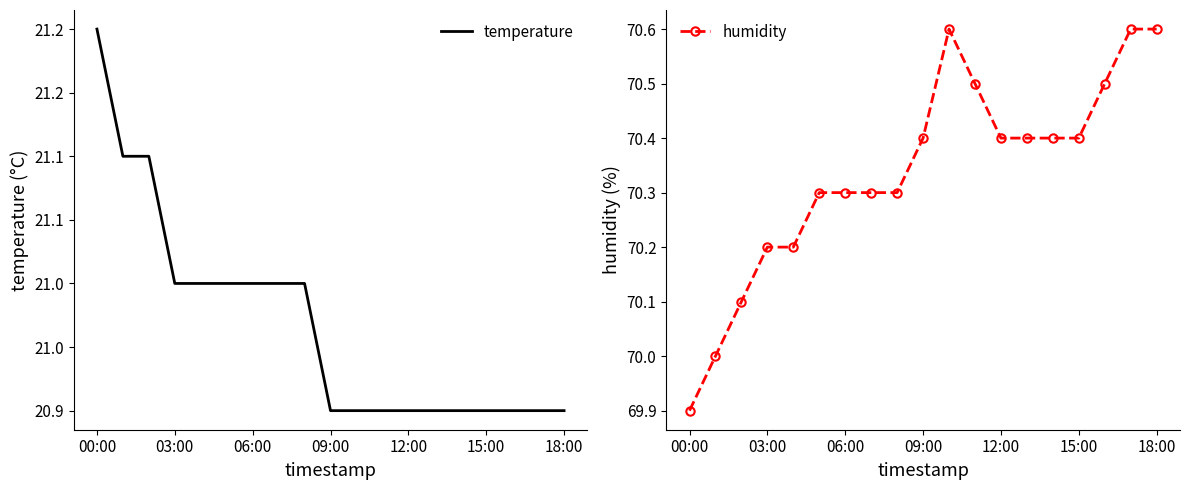

What is the label of the 15th point from the left?

14